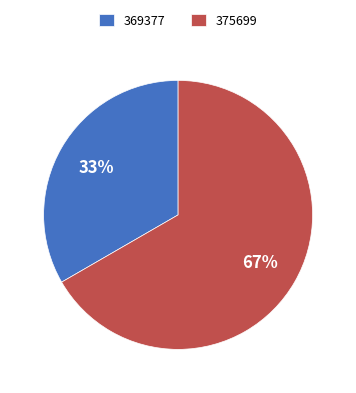

What is the ratio of the value at 375699 to the value at 369377?

2.0